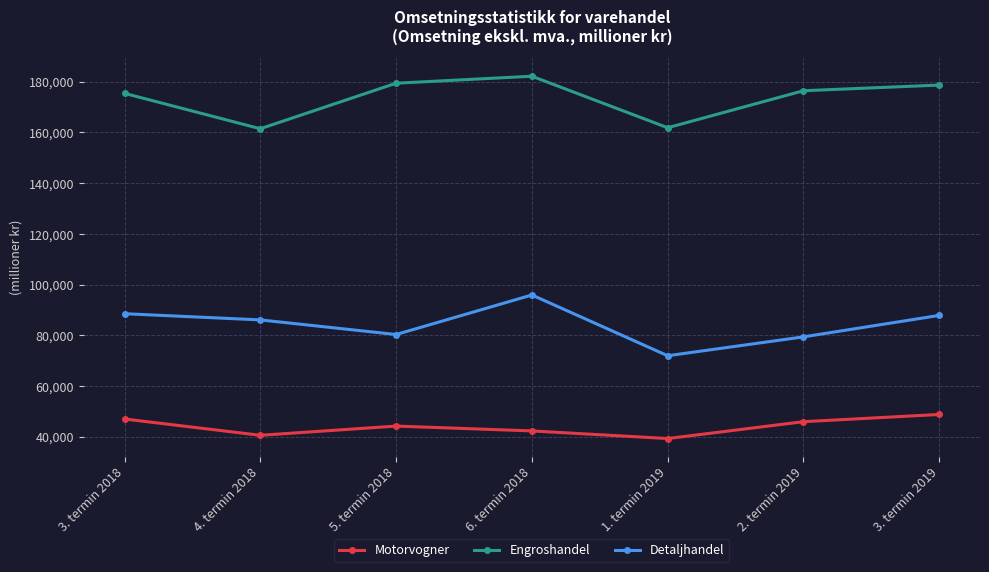

Which series has the largest range (max minus min)?

Detaljhandel